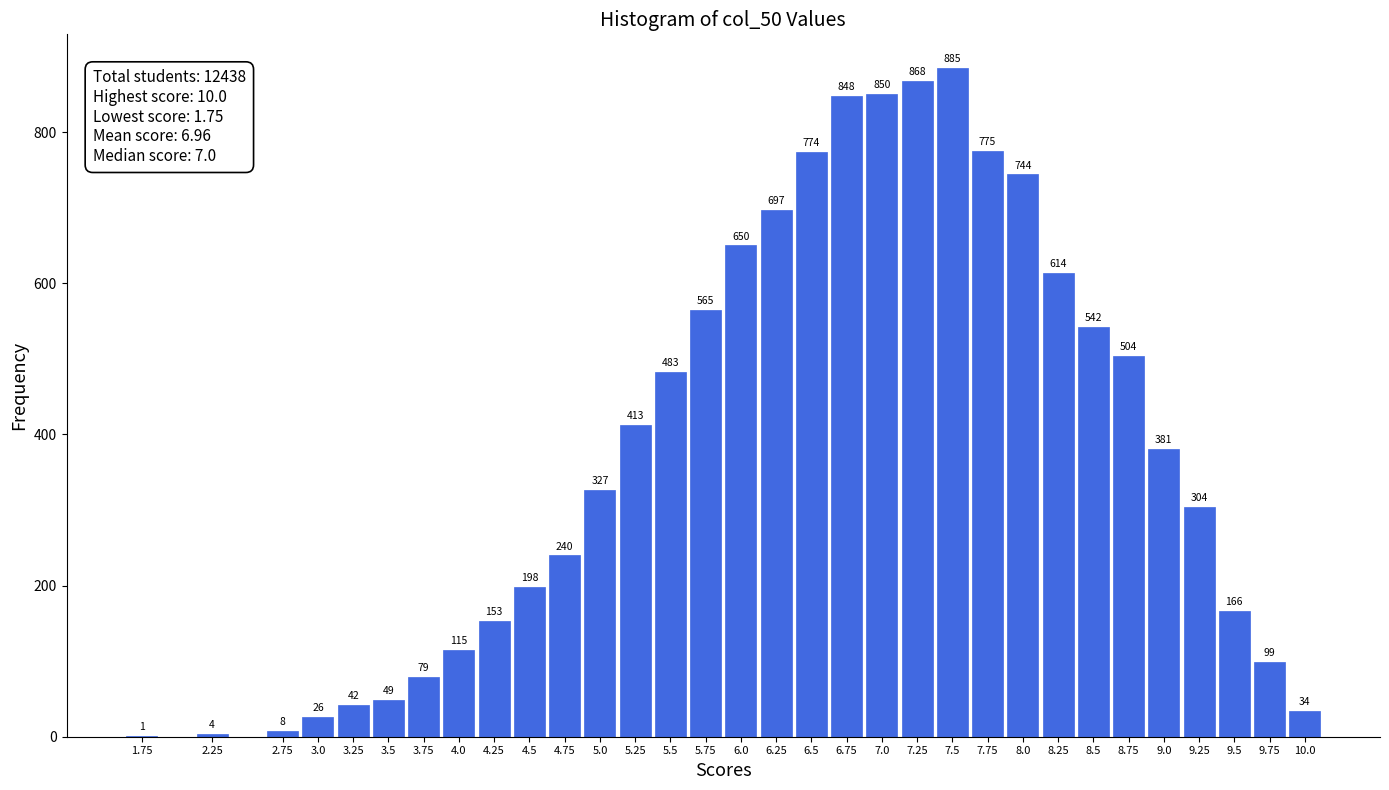

Reading left to right, list all the values displayed in this chart.

1.75=1	2.25=4	2.75=8	3.0=26	3.25=42	3.5=49	3.75=79	4.0=115	4.25=153	4.5=198	4.75=240	5.0=327	5.25=413	5.5=483	5.75=565	6.0=650	6.25=697	6.5=774	6.75=848	7.0=850	7.25=868	7.5=885	7.75=775	8.0=744	8.25=614	8.5=542	8.75=504	9.0=381	9.25=304	9.5=166	9.75=99	10.0=34